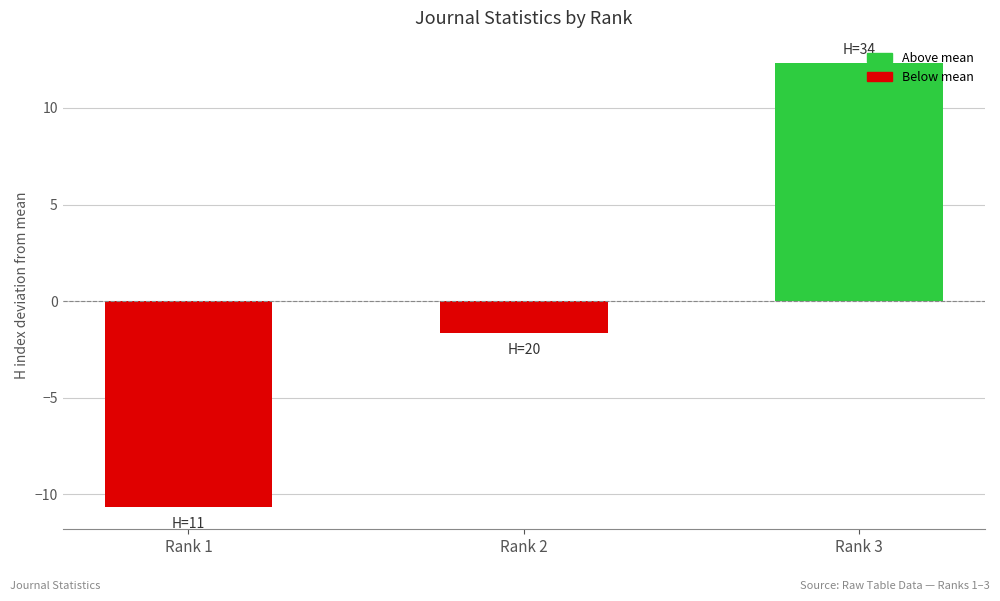

At which category does the chart reach its peak across all series?

Rank 3